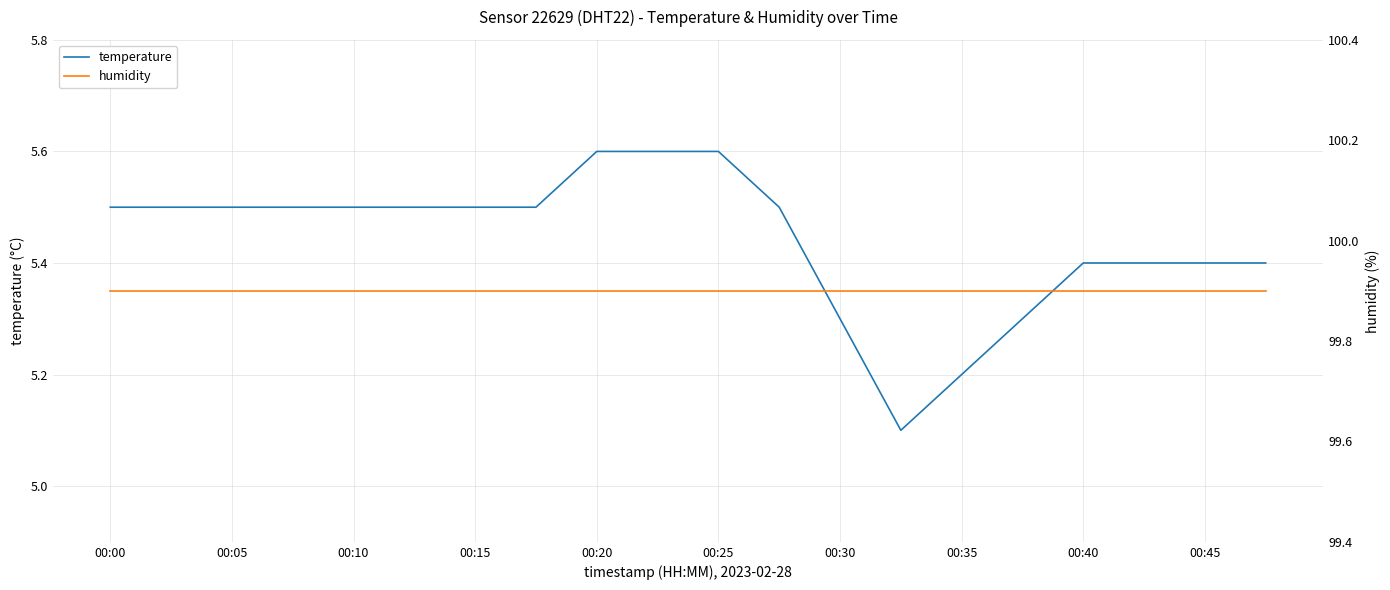

The value of humidity at 13 is 99.9. True or false?

True